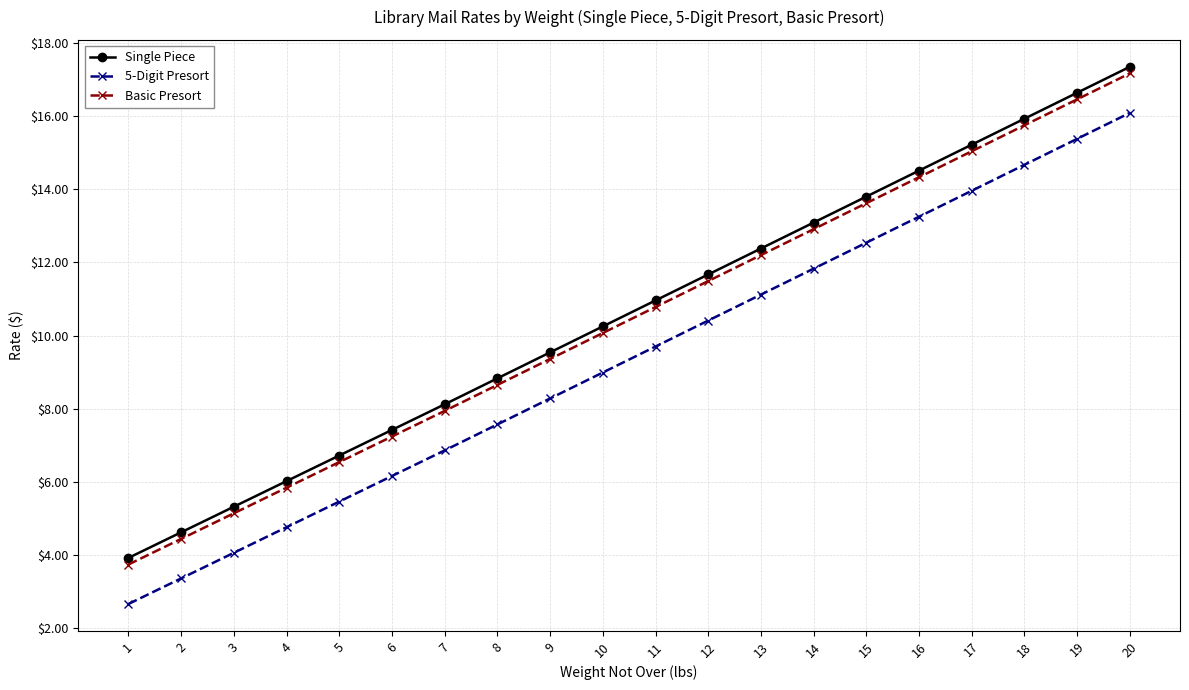

At which category is the sum across all series the highest?

20